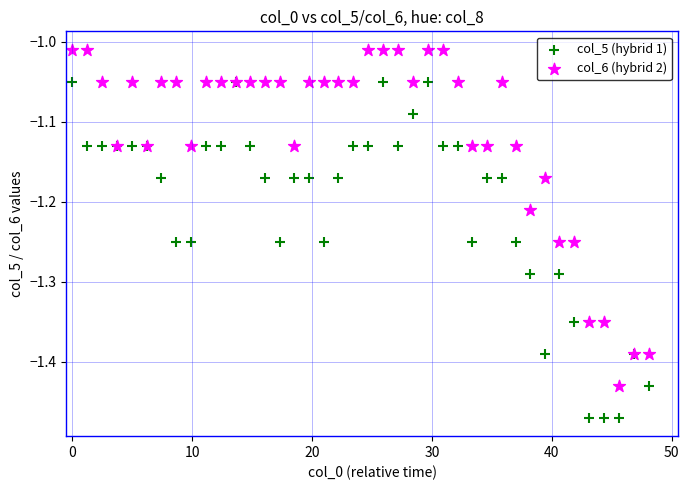

Which series reaches the maximum Y coordinate?

col_6 (hybrid 2)